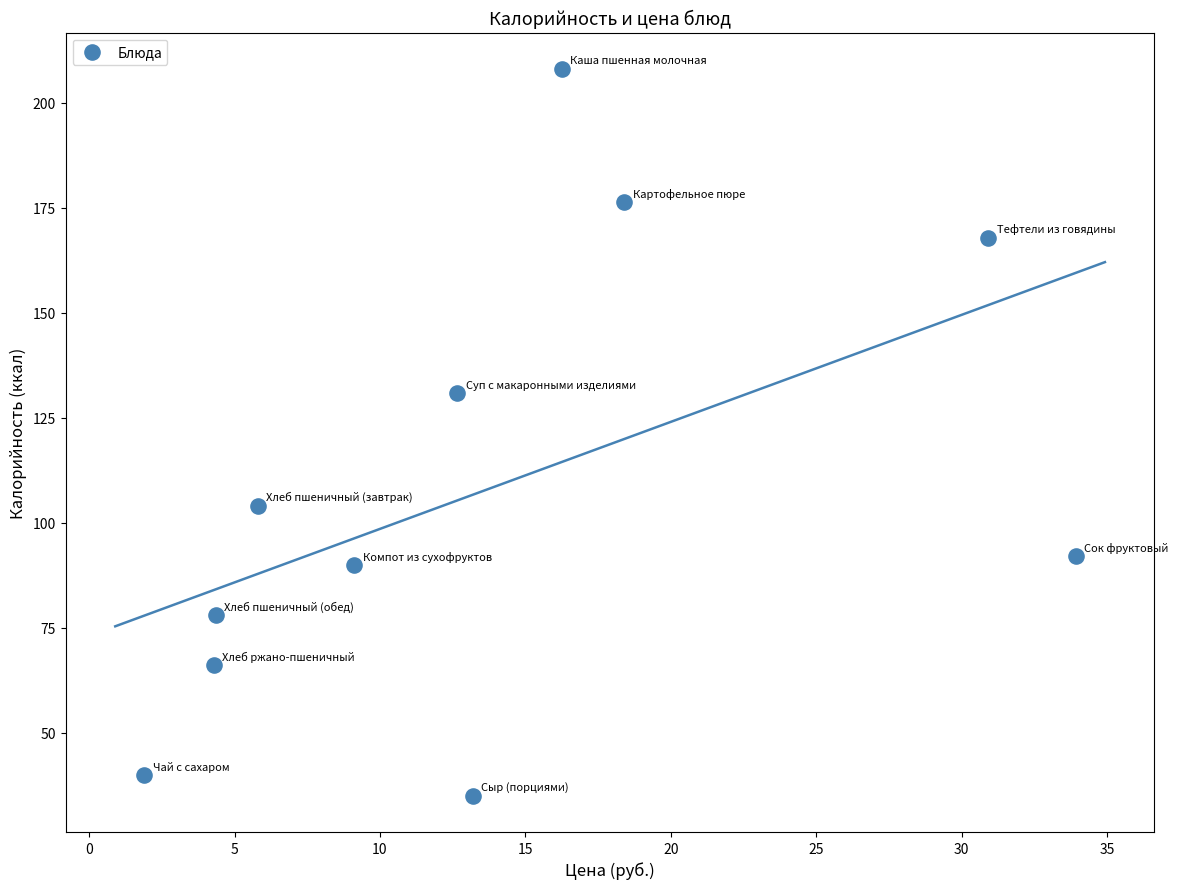

What Y value in the scatter plot is closest to 121?

130.9